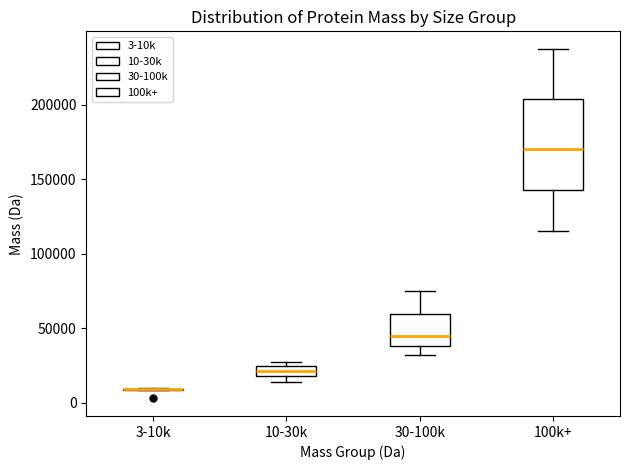

Where is the lower edge of the box for 10-30k on the y-axis? The values are not printed on the chart, so give them approximately, as read against the axis.

20000